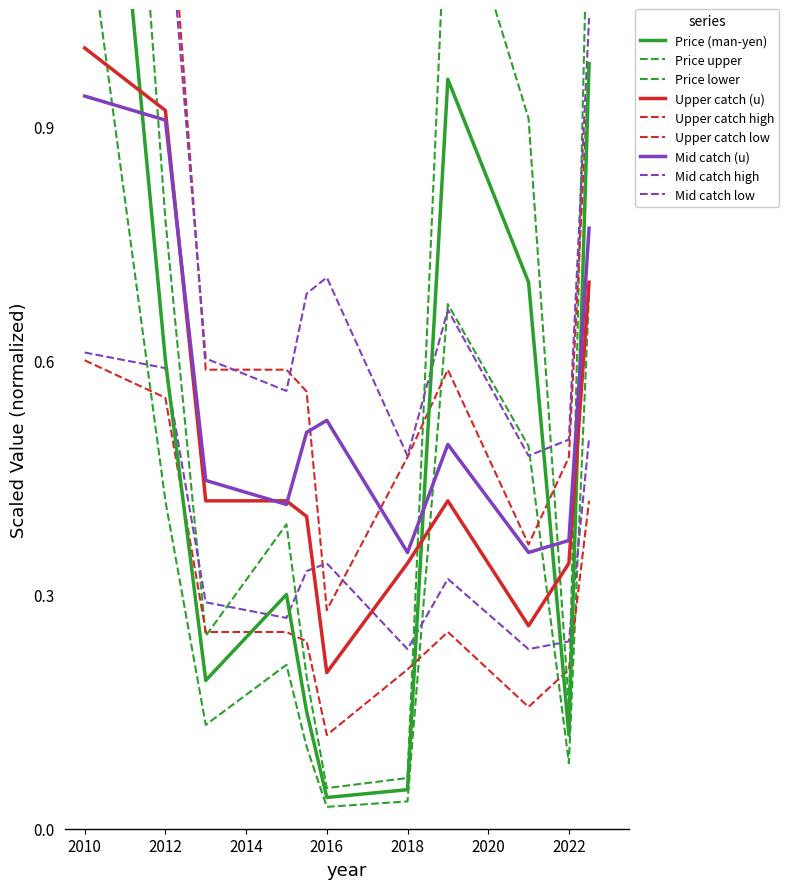

True or false: Upper catch (u) has a value of 0.2 at 2021.

False